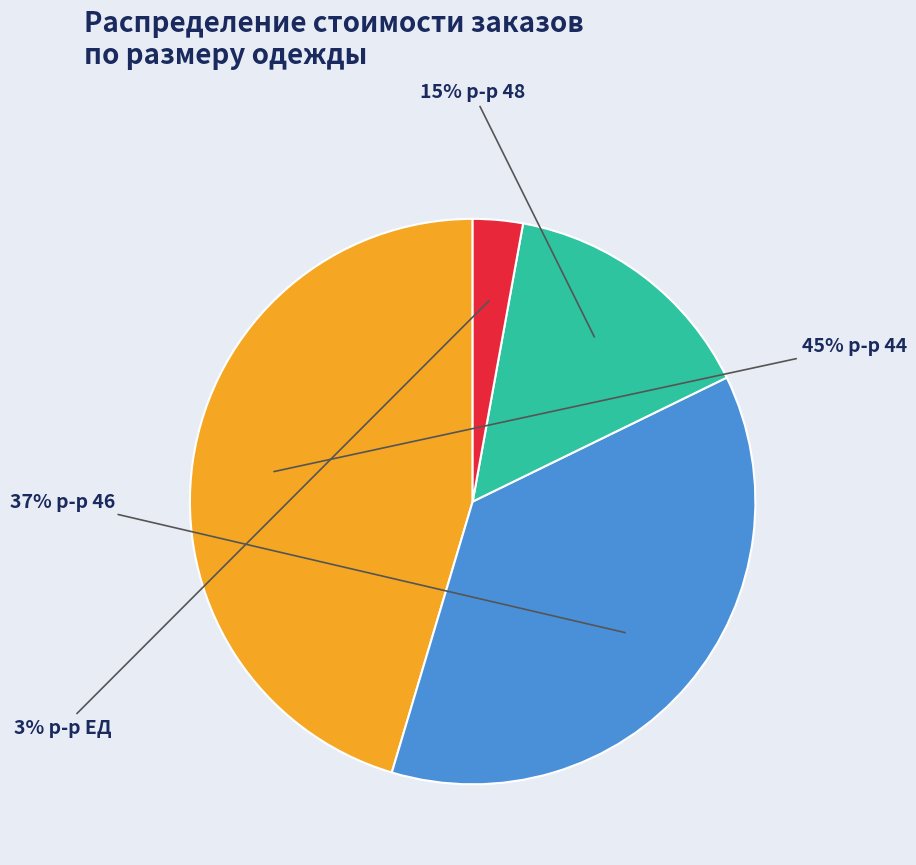

How many segments does this pie chart have?

4